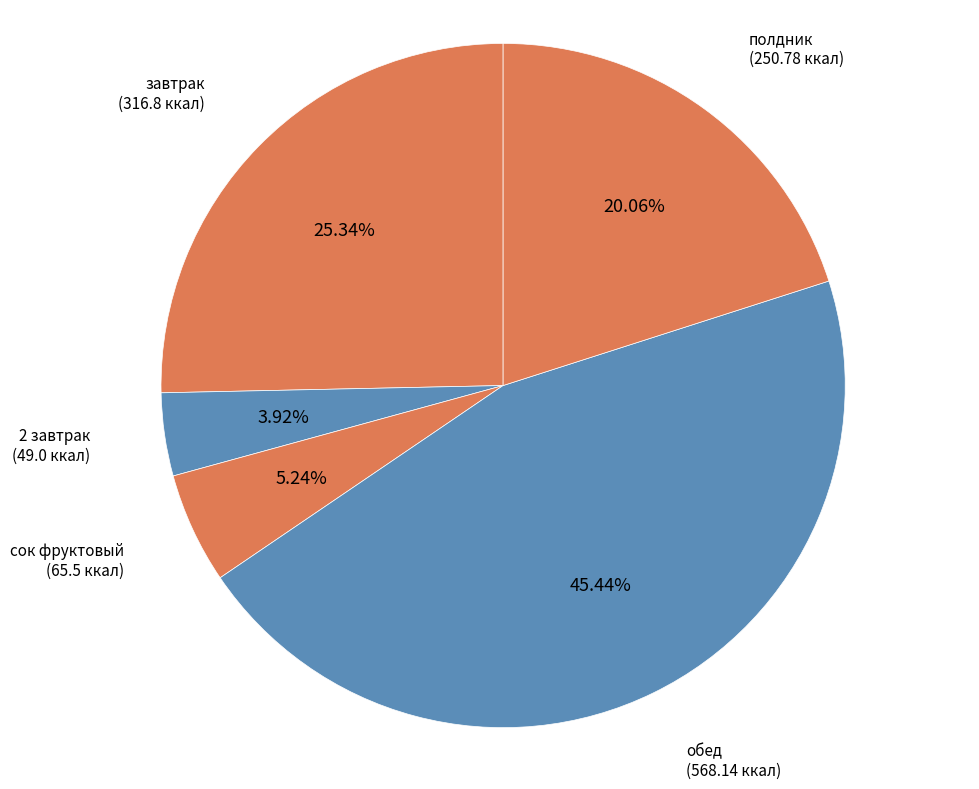

Count the number of slices in the pie.

5